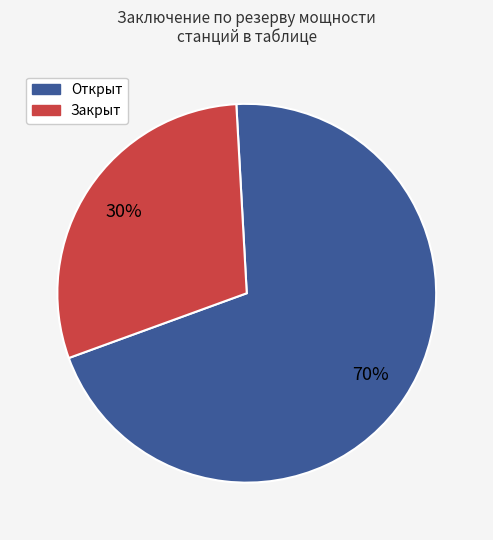

How many segments does this pie chart have?

2